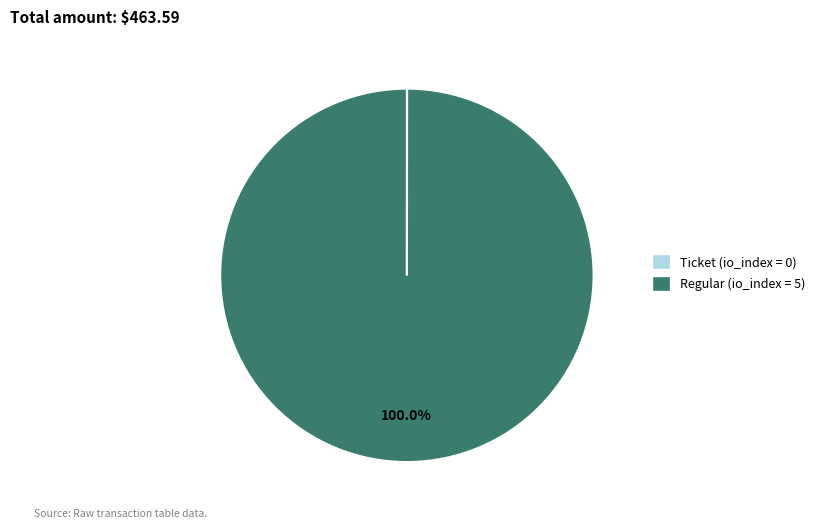

Does Regular (io_index = 5) account for over 50% of the chart?

Yes